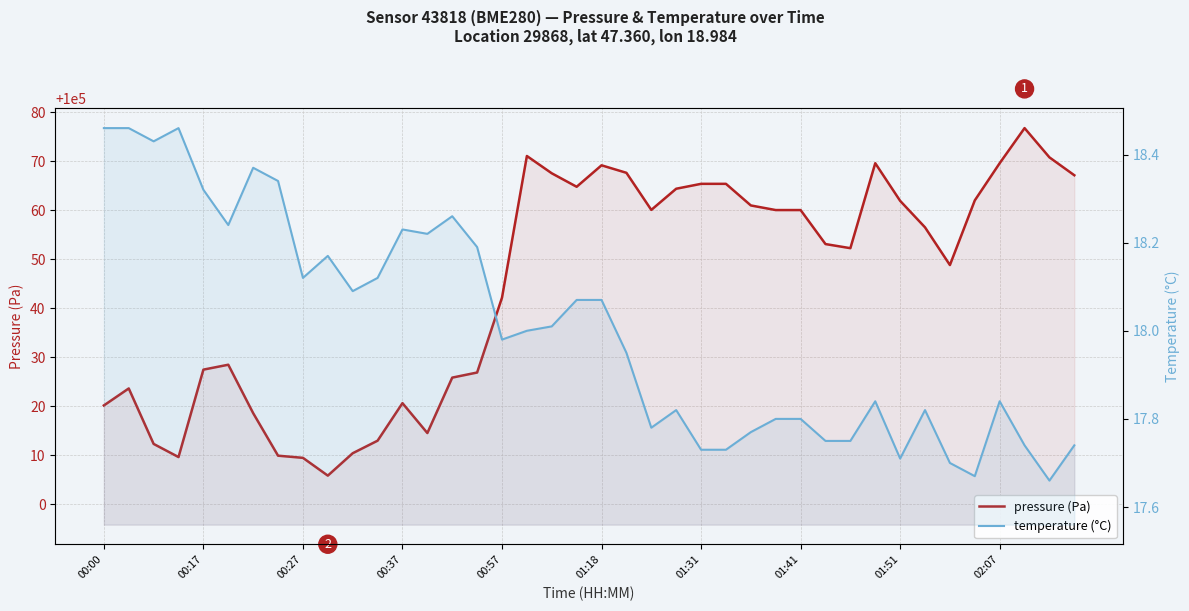

What is the total value across all series at 23?

100082.2